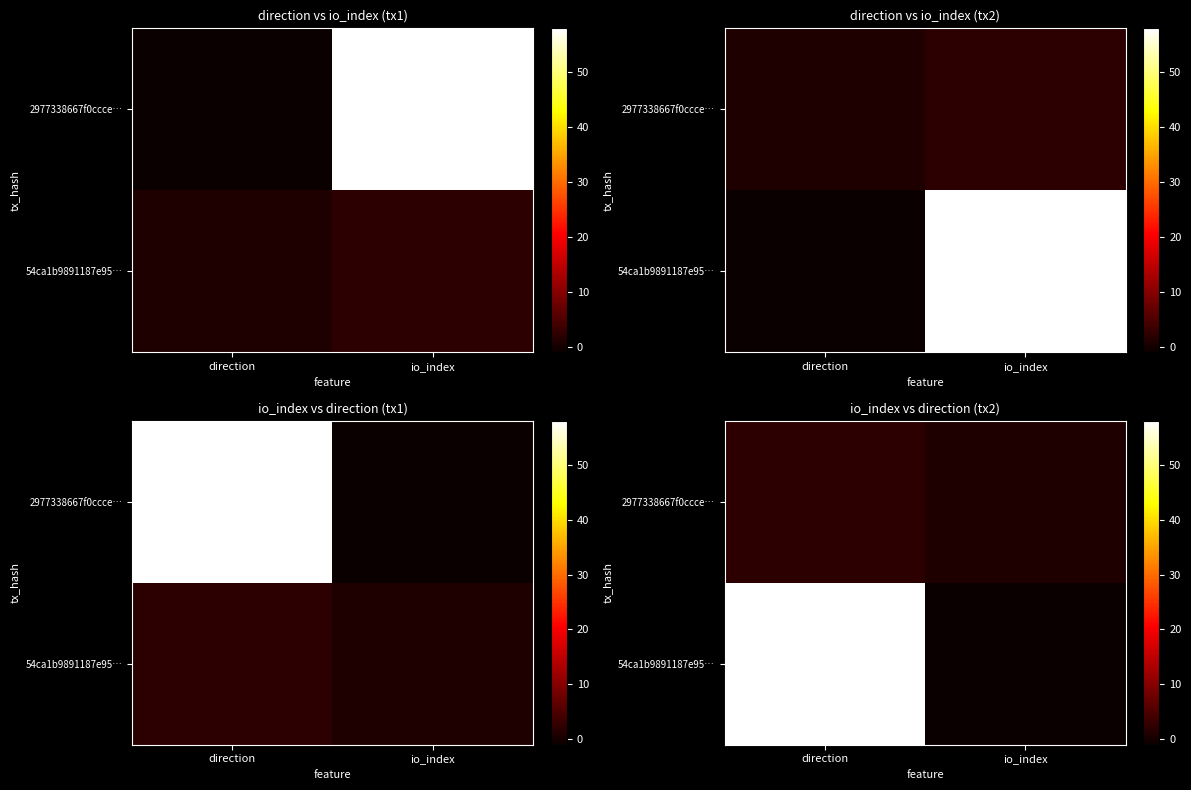

Between io_index and direction, which is larger?

direction